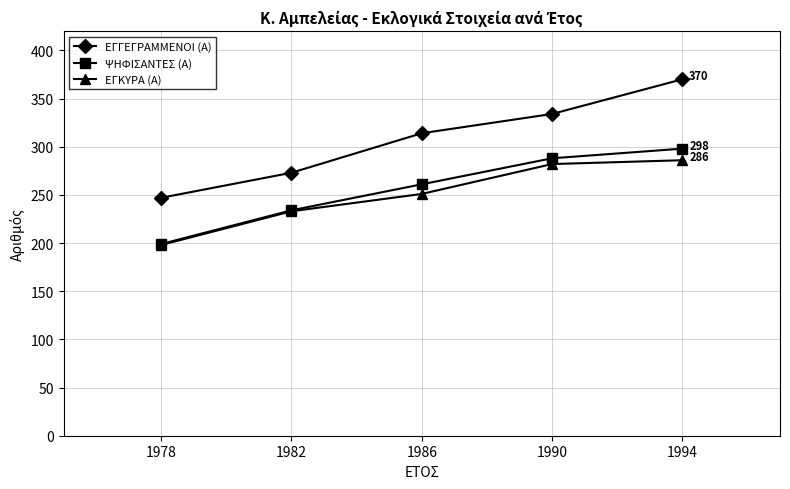

What is the maximum value shown in the chart?

370